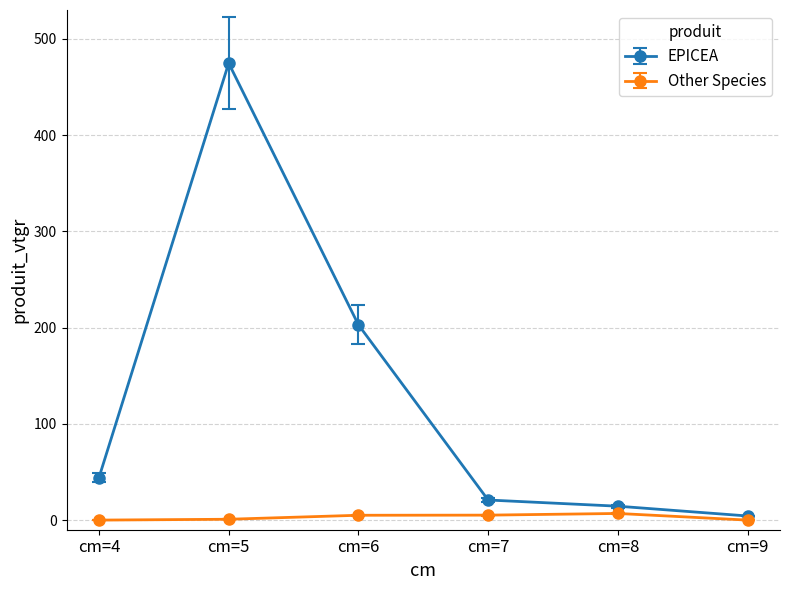

Rank the categories by EPICEA value from highest to lowest.

cm=5, cm=6, cm=4, cm=7, cm=8, cm=9